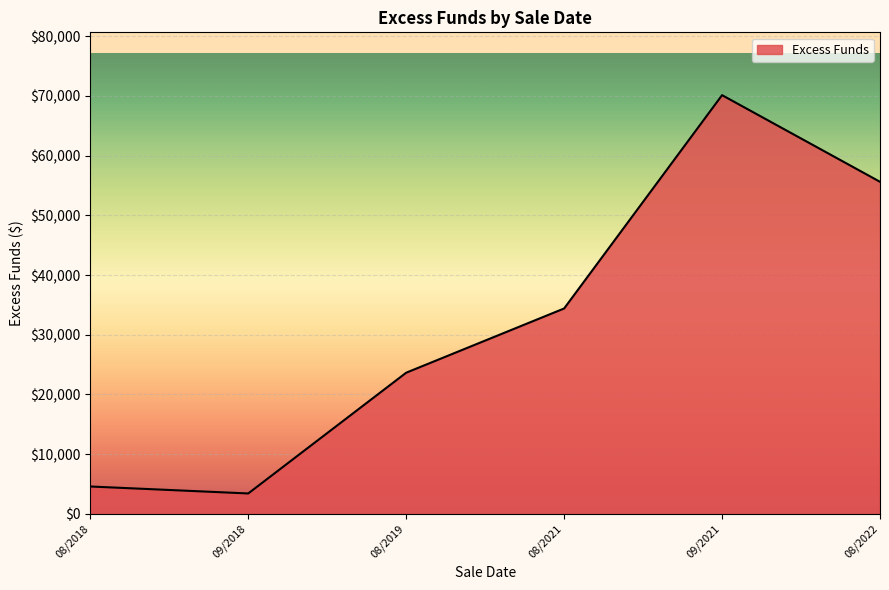

Reading left to right, extract all data points from this chart.

4597.2	3431.1	23647.4	34401.1	70115.5	55609.0